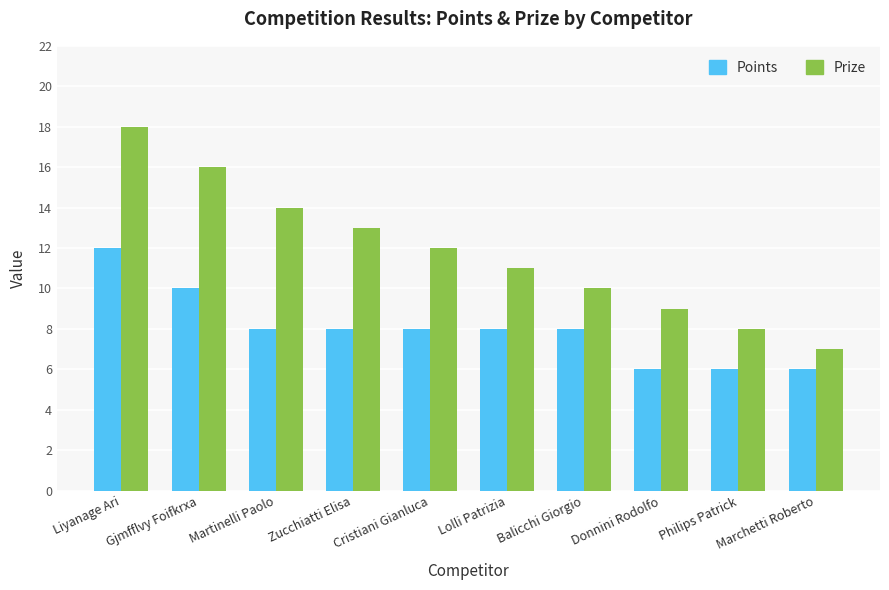

Count the number of data series in this chart.

2